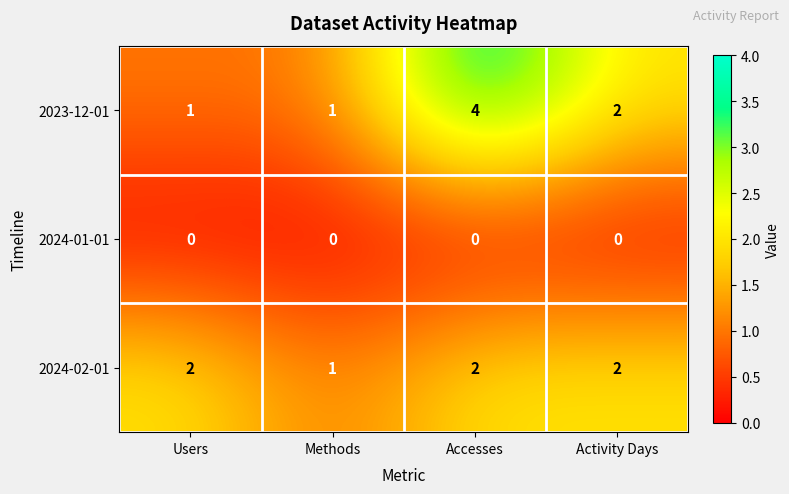

Where is 2024-02-01 nearest to the value 1?

Methods